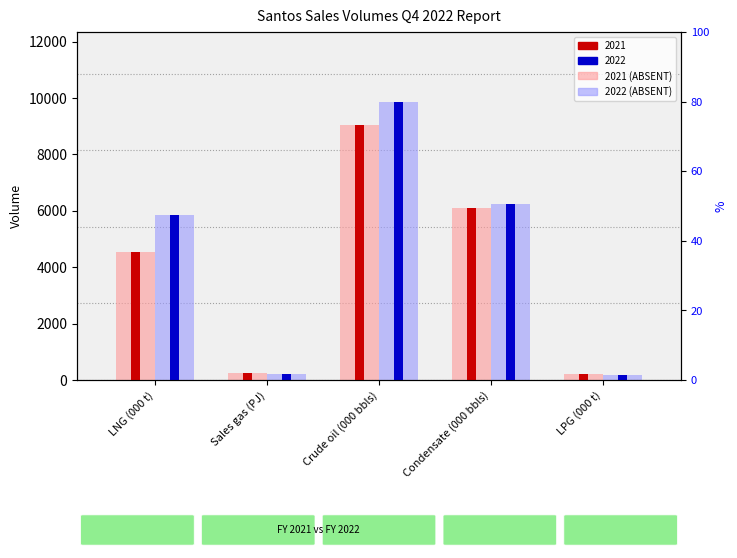

Are the bars grouped side by side (vs. stacked)?

Yes